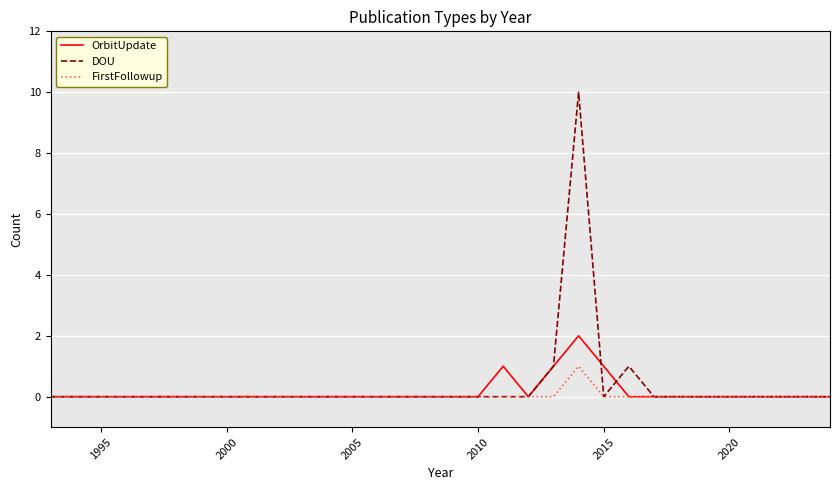

Rank the series by their maximum value, from highest to lowest.

DOU, OrbitUpdate, FirstFollowup